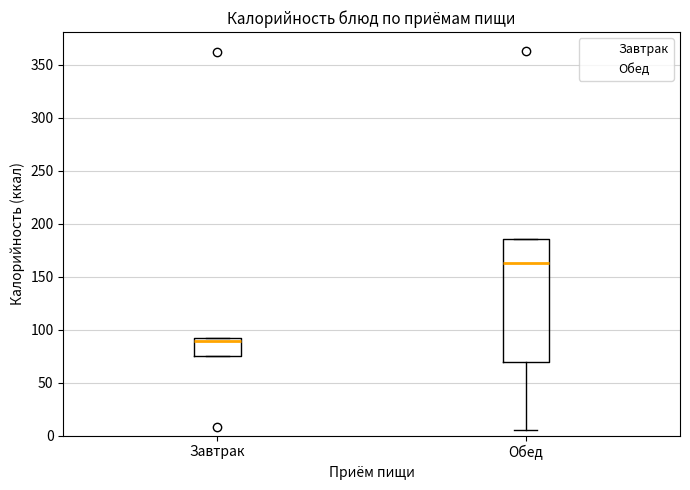

Where does the lower whisker of the box for Обед end on the y-axis? The values are not printed on the chart, so give them approximately, as read against the axis.

5